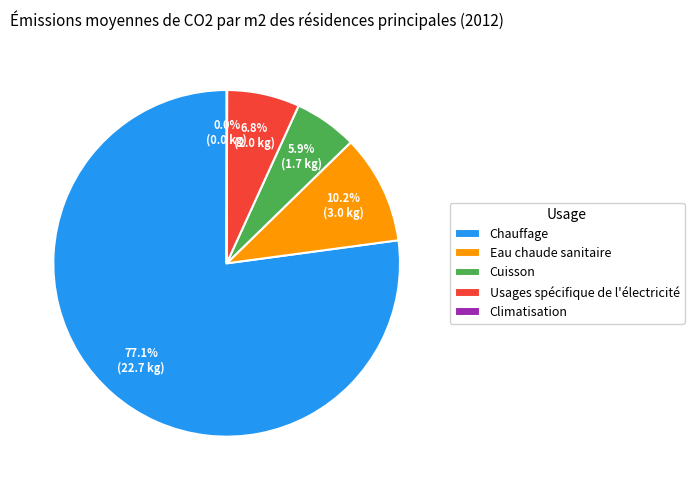

Is there a majority slice in this chart?

Yes